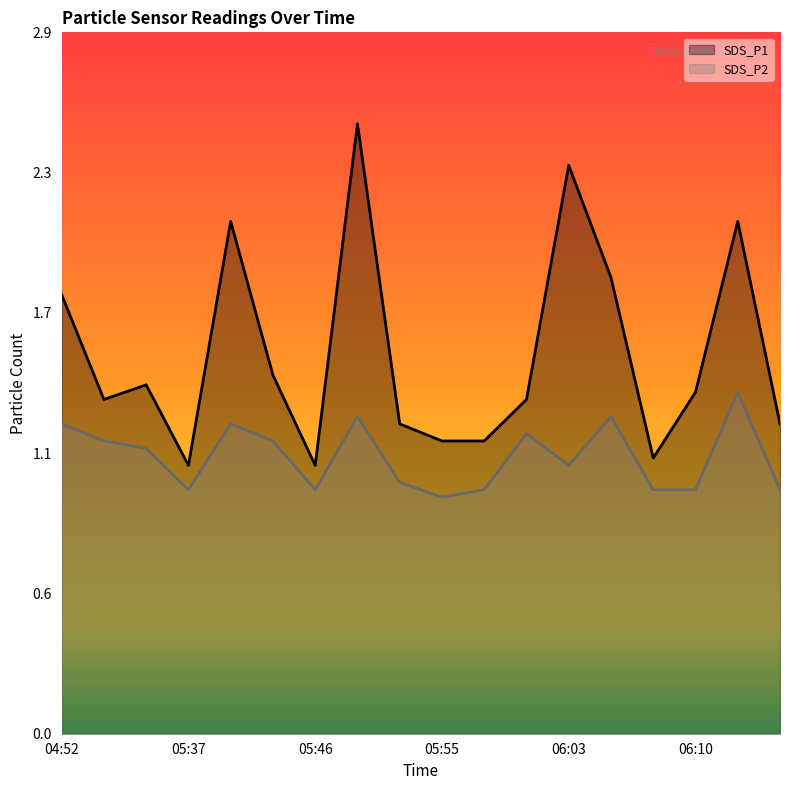

Between 05:32 and 05:37, which series saw the biggest shift?

SDS_P1